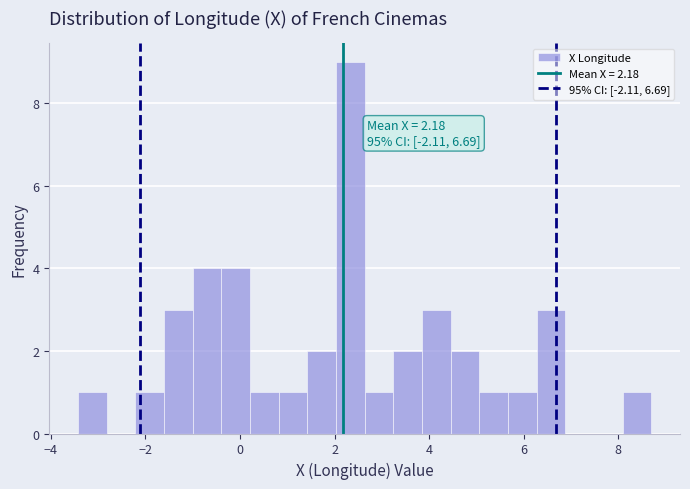

Read against the x-axis, roughly where is the centre of the tallest bar?

2.4